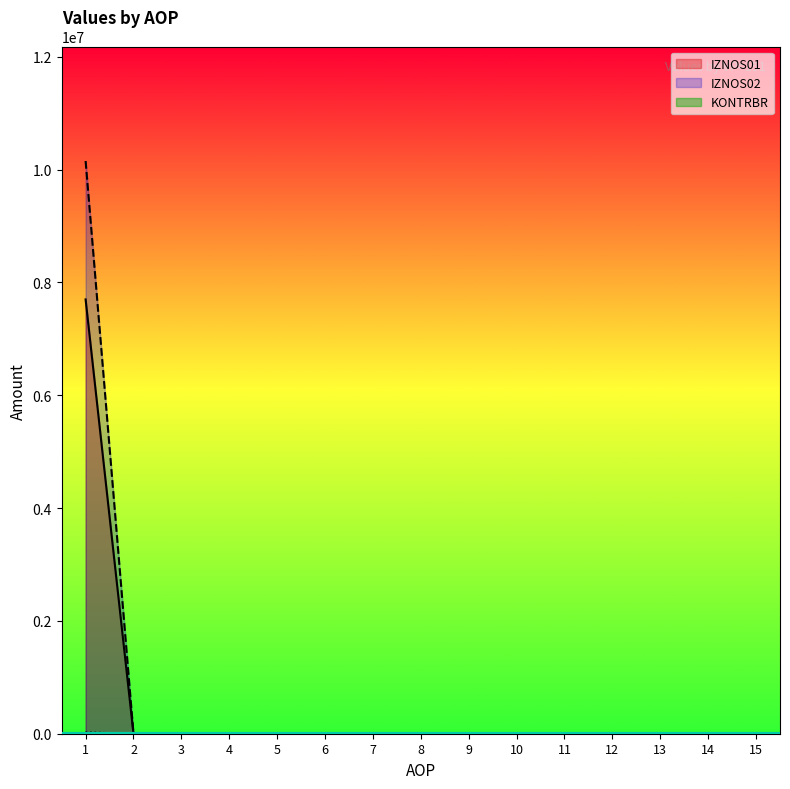

True or false: IZNOS02 has a value of 0.0 at 13.

True